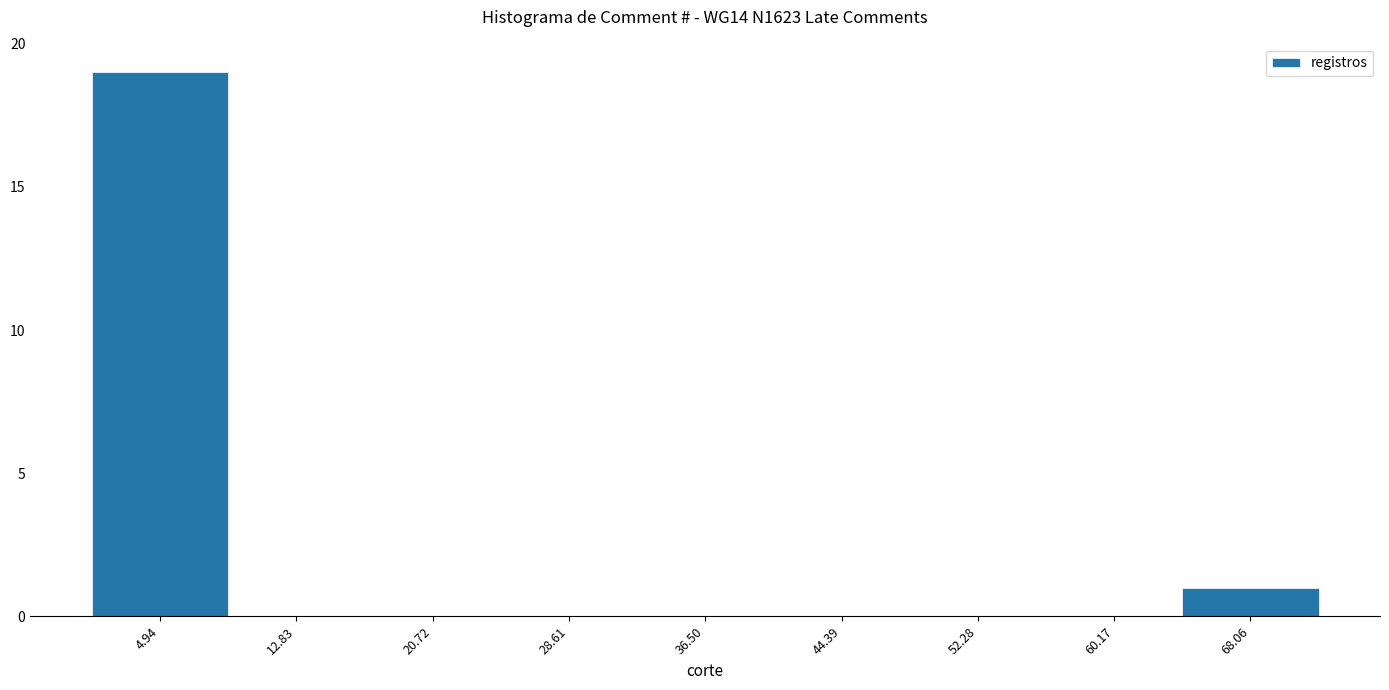

Reading left to right, transcribe this chart: for each bar, give the range it covers on the x-axis and its height. Neither the bar edges nor the heights are printed on the chart, so give them approximately, as read against the axes.

1 to 9: 19
9 to 17: 0
17 to 25: 0
25 to 33: 0
33 to 40: 0
40 to 48: 0
48 to 56: 0
56 to 64: 0
64 to 72: 1